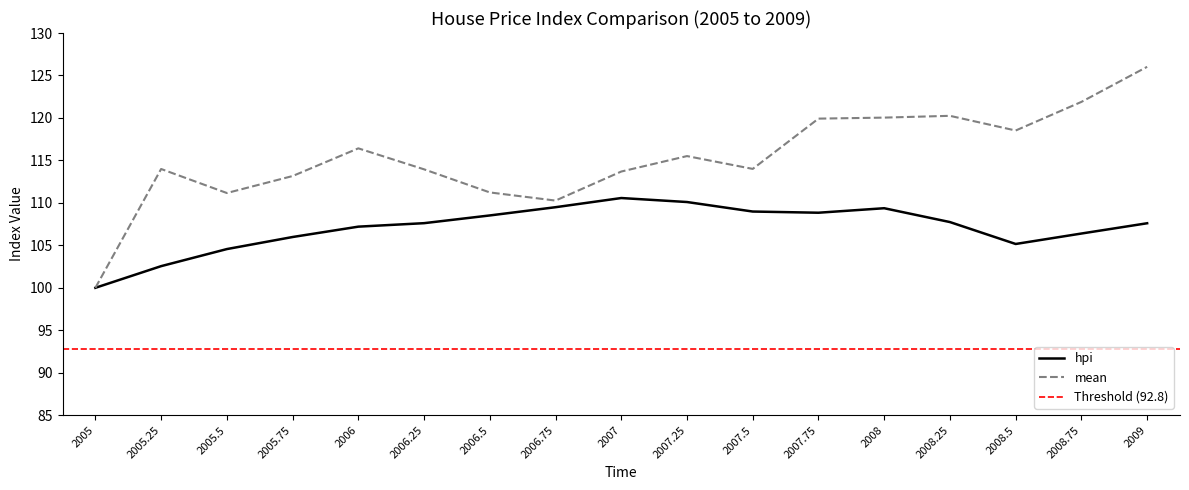

Is the value of hpi at 2006.75 greater than the value of mean at 2007.75?

No